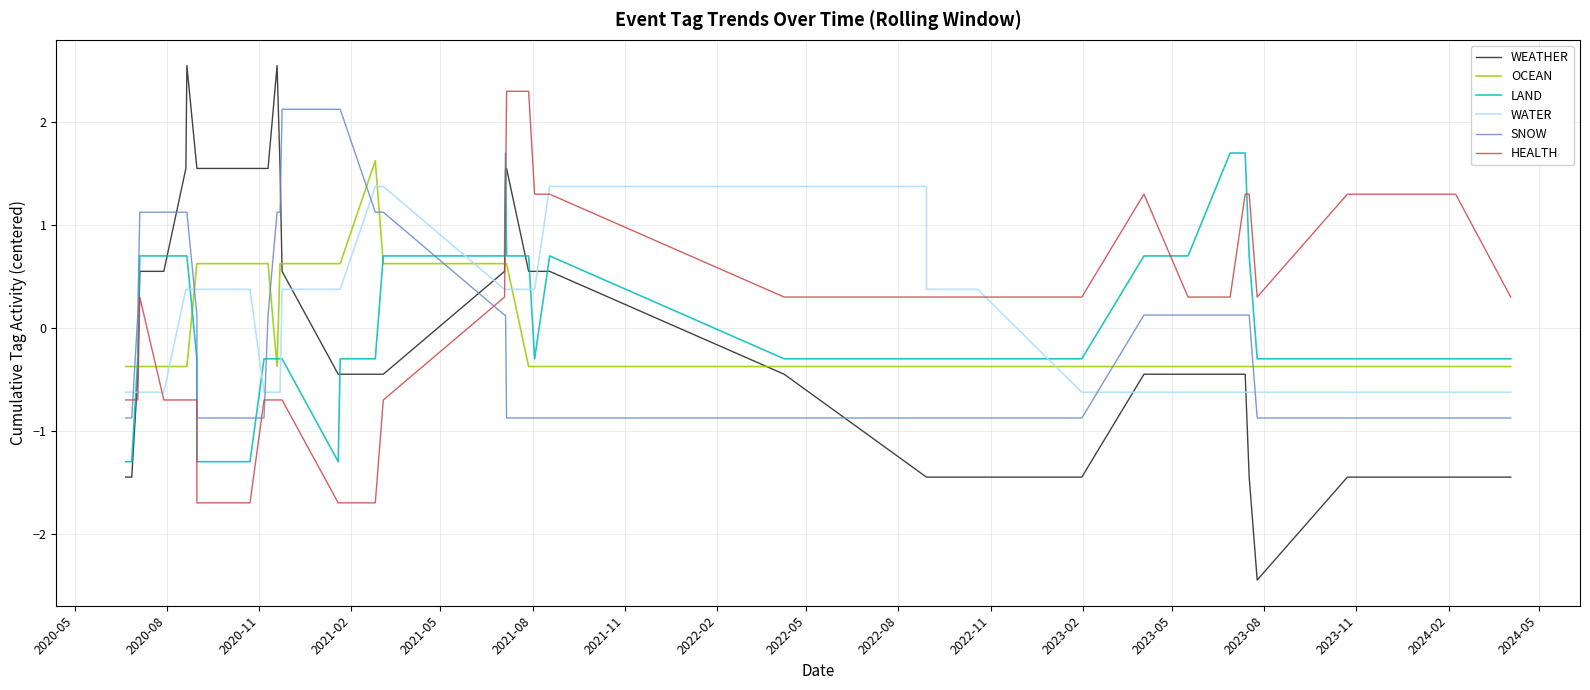

Which series ends up on top after the final intersection of OCEAN and WATER?

OCEAN